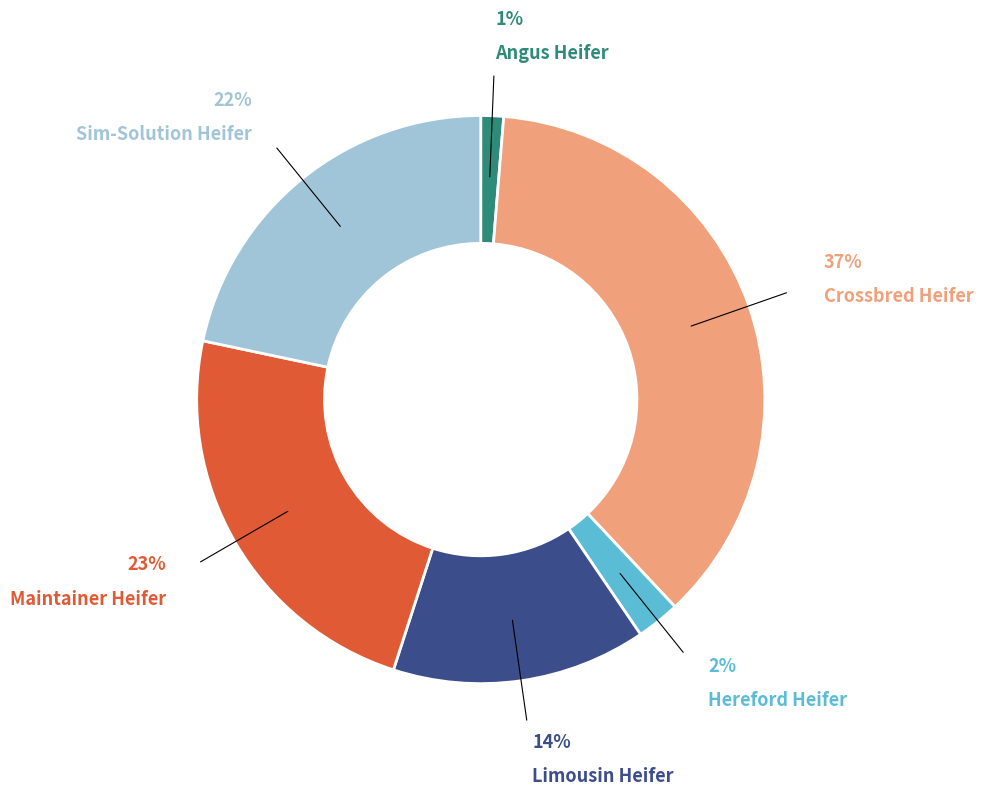

To the nearest percent, what is the average slice percentage?

17%